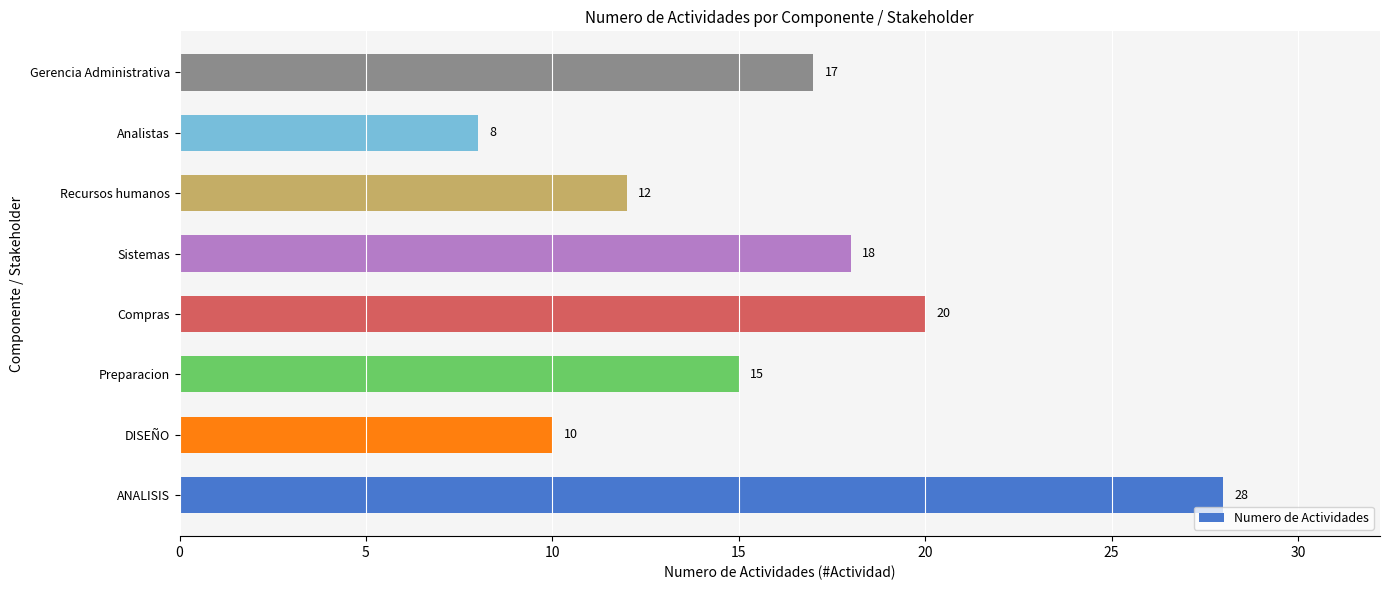

Rank the categories by value from highest to lowest.

ANALISIS, Compras, Sistemas, Gerencia Administrativa, Preparacion, Recursos humanos, DISEÑO, Analistas